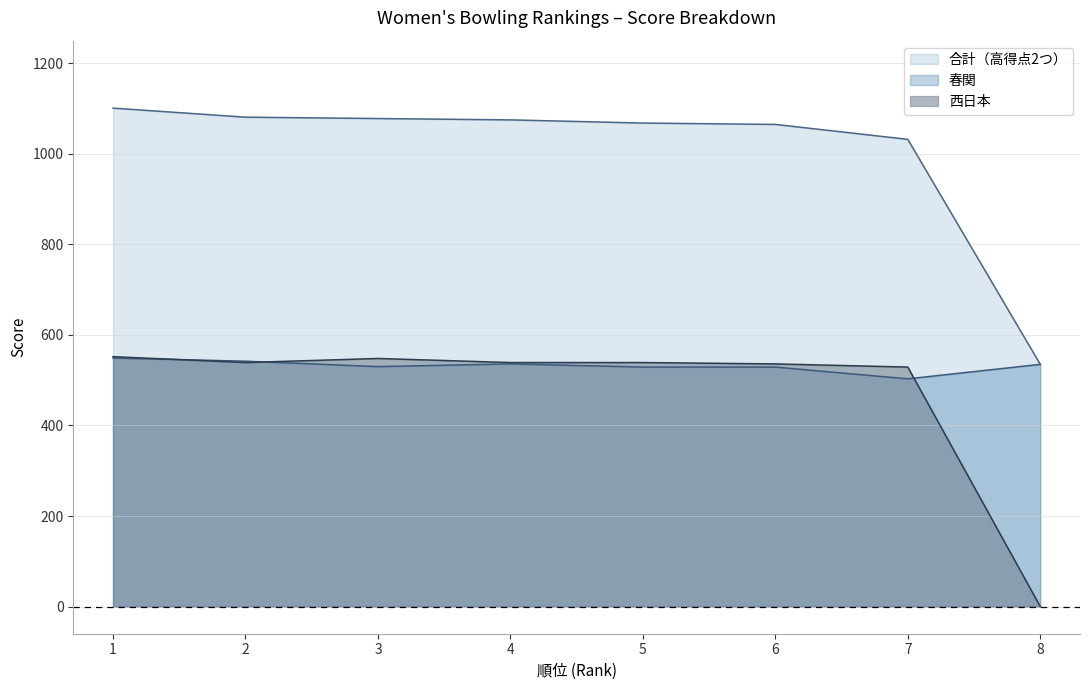

Which category has the lowest value in the 西日本 series?

8